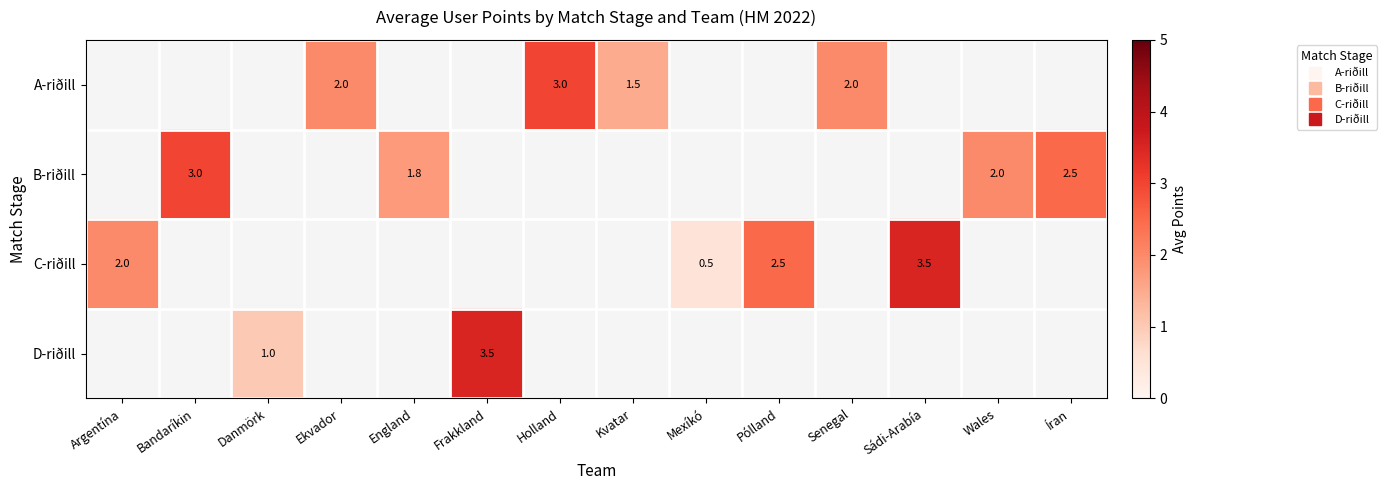

At which category does the chart reach its peak across all series?

Sádi-Arabía